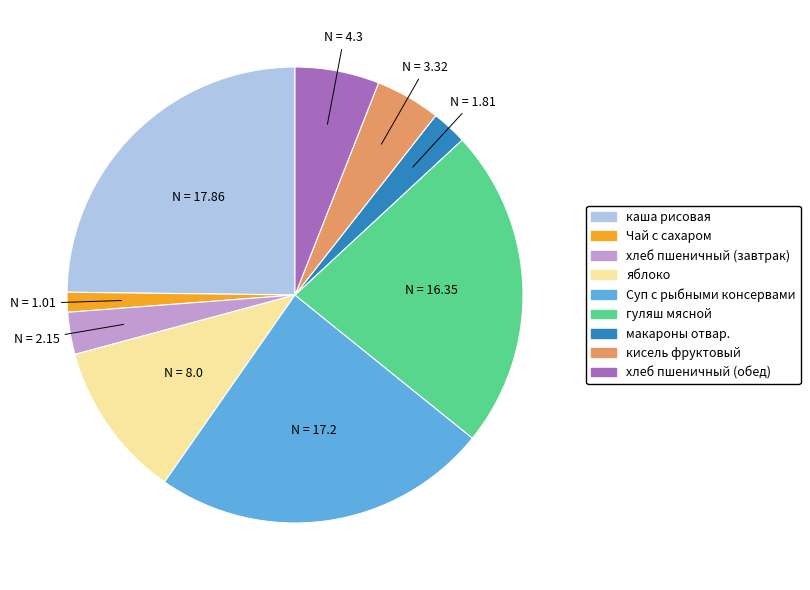

Which slice is the smallest?

Чай с сахаром